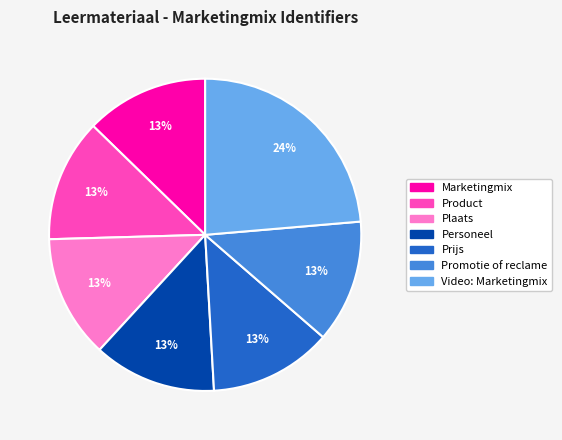

Approximately how many times larger is the value at Prijs compared to Personeel?

1.0